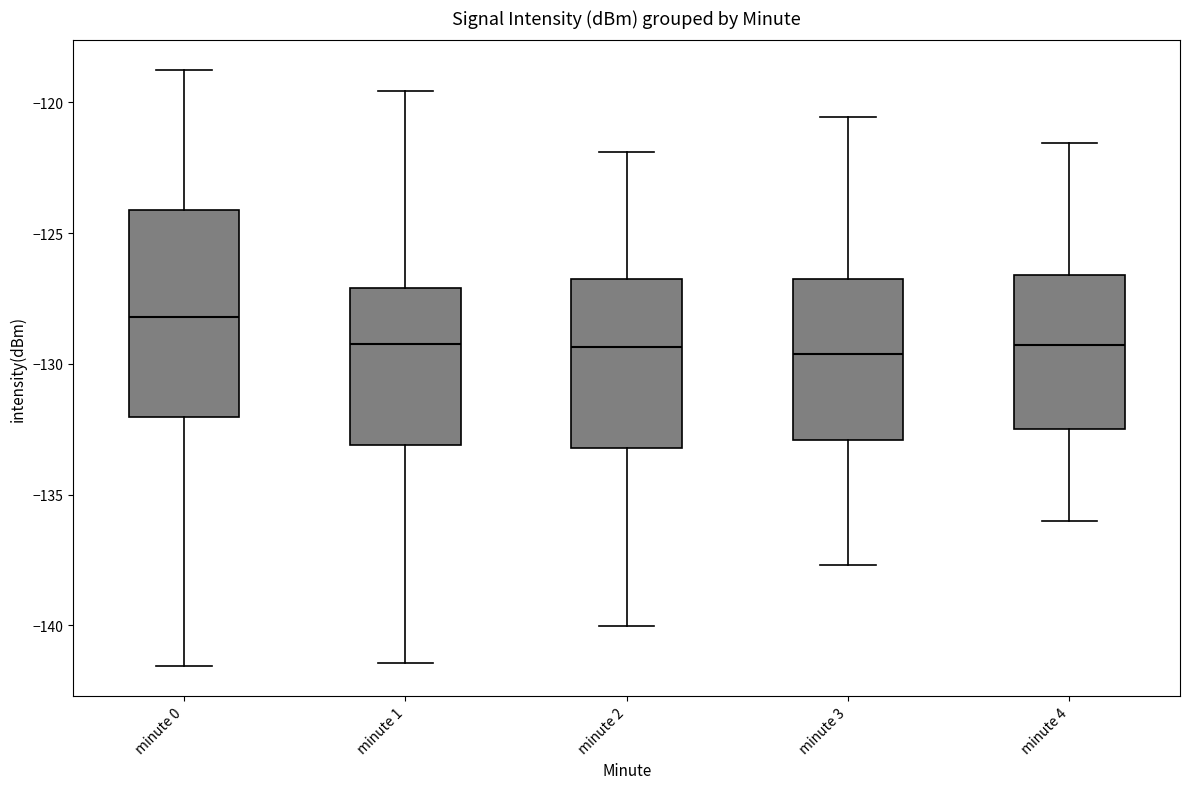

Reading left to right, transcribe this box plot: for each box, give where its median line is, the range the box spans, and where its two whiskers end, as read against the y-axis. The values are not printed on the chart, so give them approximately, as read against the axis.

minute 0: median -128.0, box -132.0 to -124.0, whiskers -141.5 to -119.0
minute 1: median -129.0, box -133.0 to -127.0, whiskers -141.5 to -119.5
minute 2: median -129.5, box -133.0 to -127.0, whiskers -140.0 to -122.0
minute 3: median -129.5, box -133.0 to -127.0, whiskers -137.5 to -120.5
minute 4: median -129.5, box -132.5 to -126.5, whiskers -136.0 to -121.5